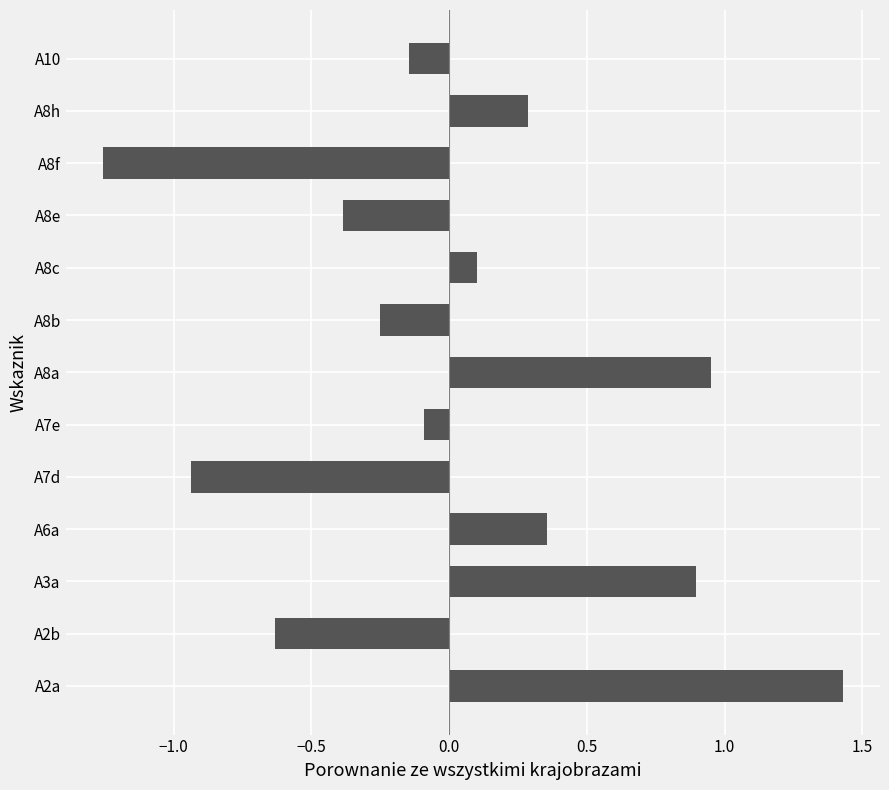

At which category does the chart reach its minimum across all series?

A8f